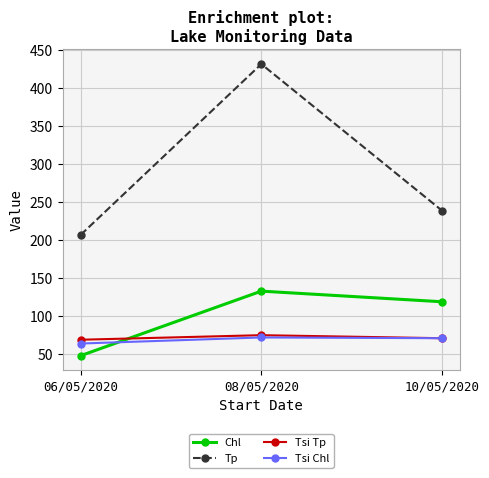

The value of Tp at 06/05/2020 is 124. True or false?

False